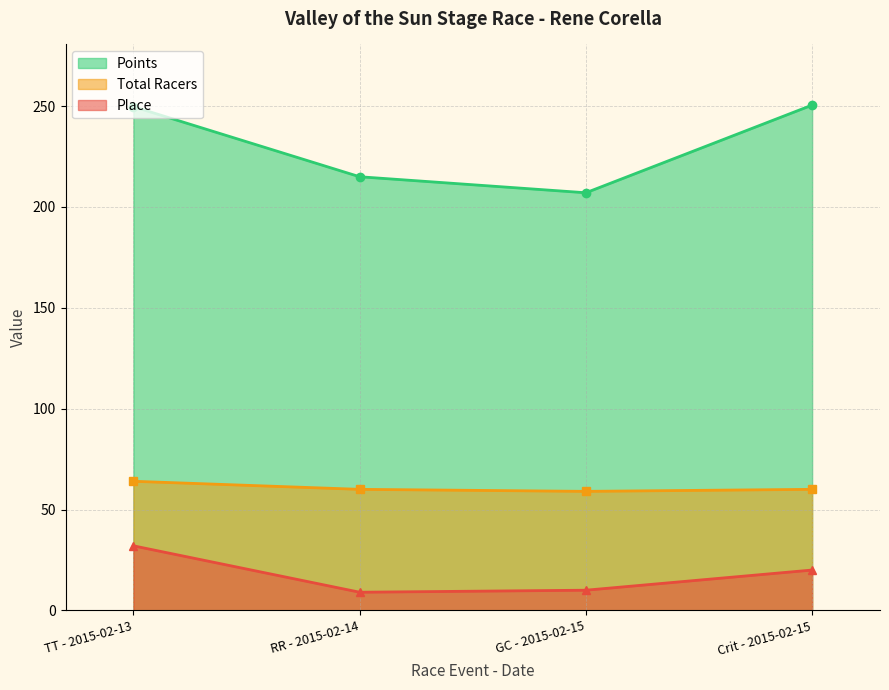

True or false: Points and Place intersect in this chart.

False